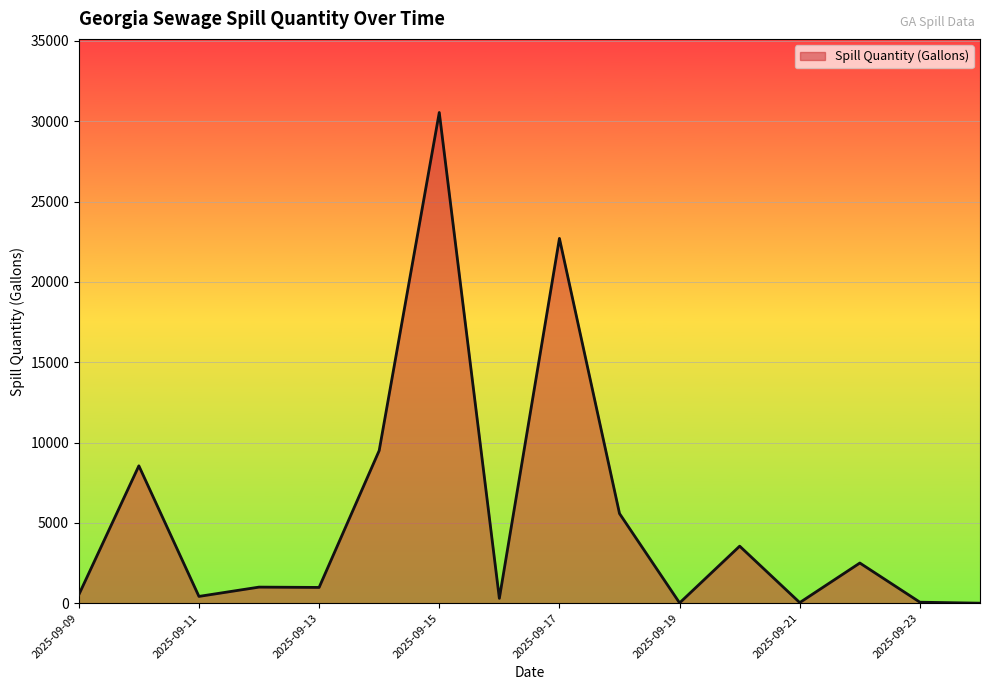

What is the difference between the maximum and minimum values?

30549